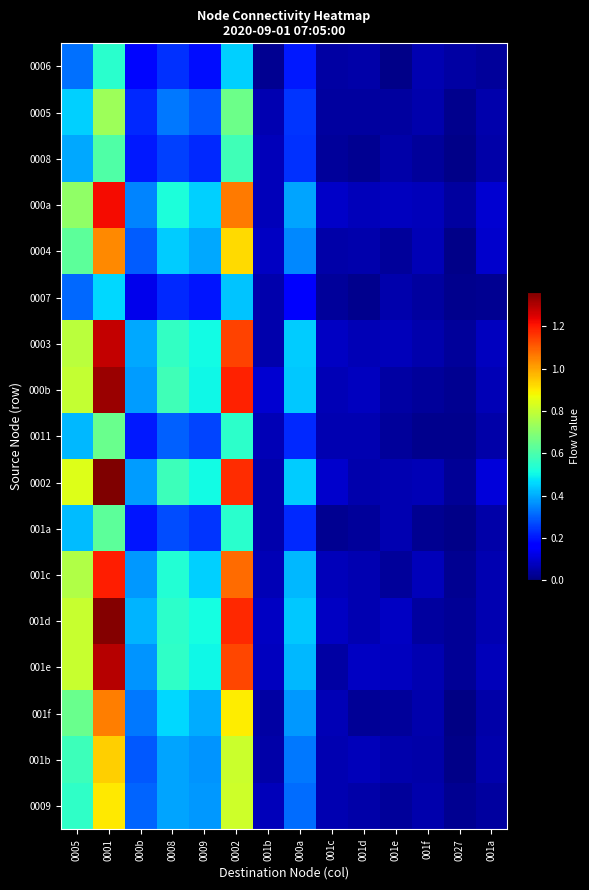

Which series has the widest spread of values?

0002